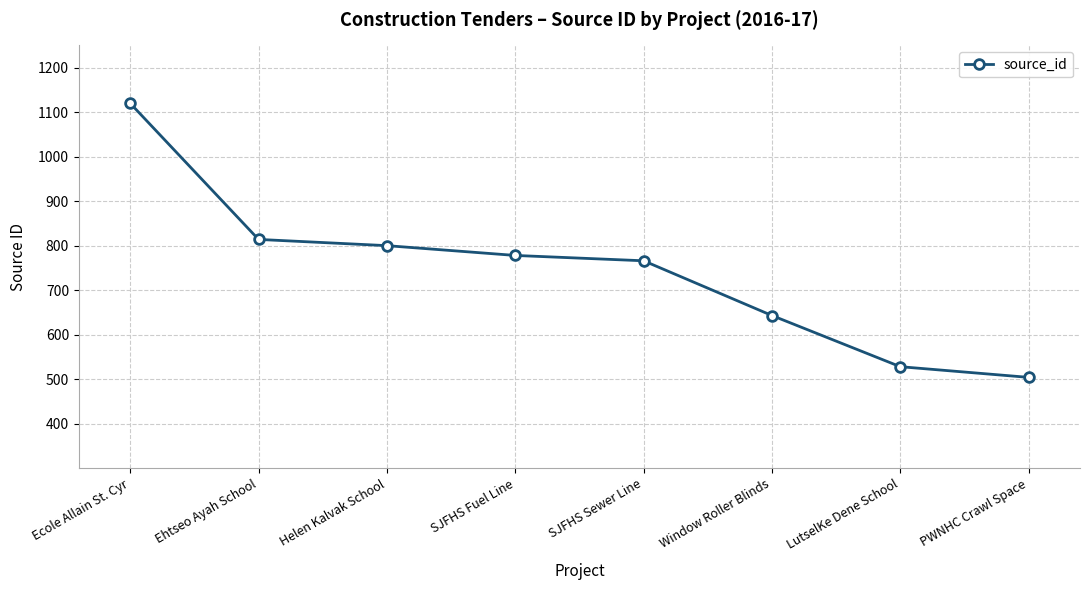

Reading right to left, extract all data points from this chart.

PWNHC Crawl Space=504	LutselKe Dene School=528	Window Roller Blinds=643	SJFHS Sewer Line=766	SJFHS Fuel Line=778	Helen Kalvak School=800	Ehtseo Ayah School=814	Ecole Allain St. Cyr=1120